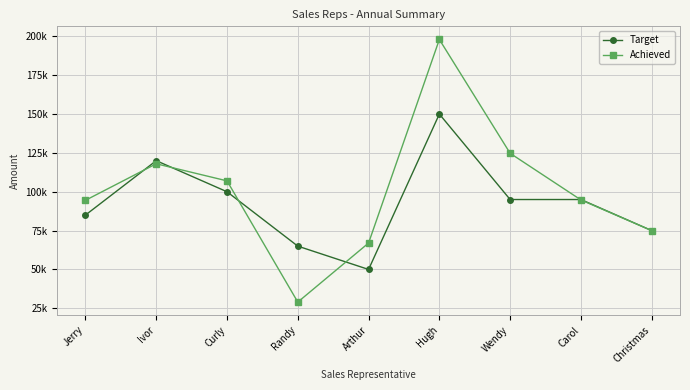

Is this an area chart (filled region under the line)?

No